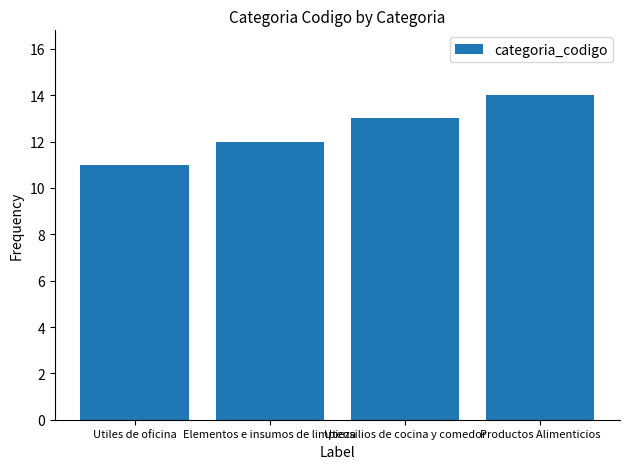

The chart shows a value of 5 at Utensilios de cocina y comedor. True or false?

False